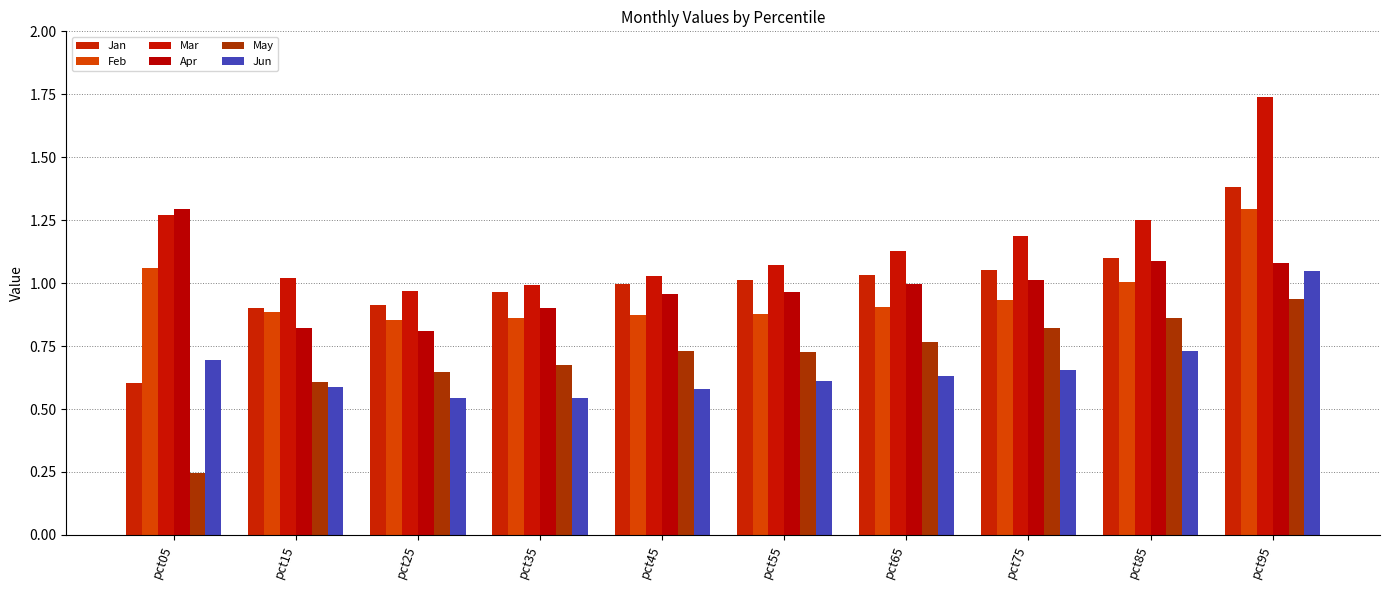

What is the approximate value of Apr at pct95?

1.1